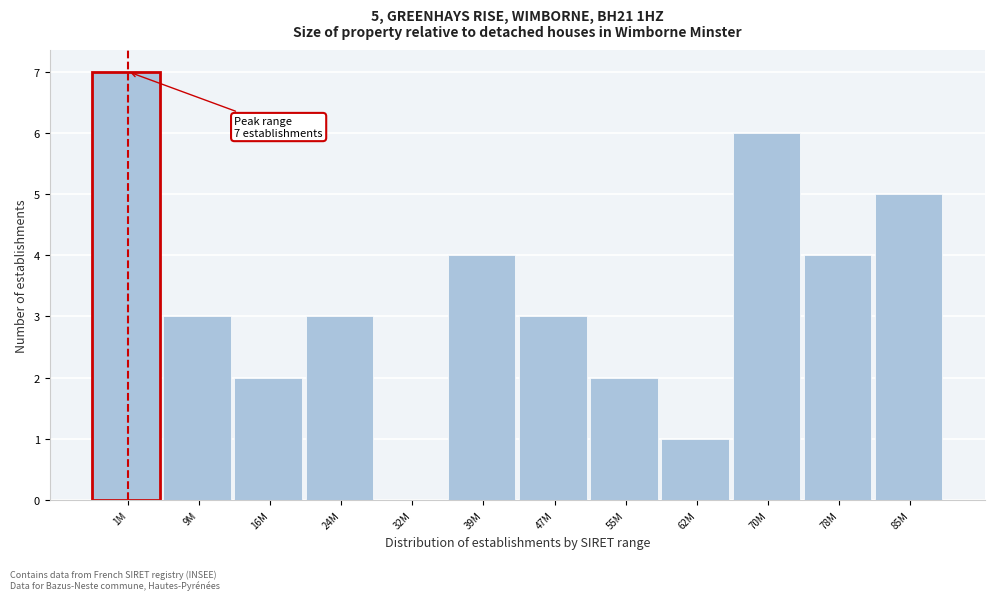

Reading left to right, extract all data points from this chart.

1M=7	9M=3	16M=2	24M=3	32M=0	39M=4	47M=3	55M=2	62M=1	70M=6	78M=4	85M=5